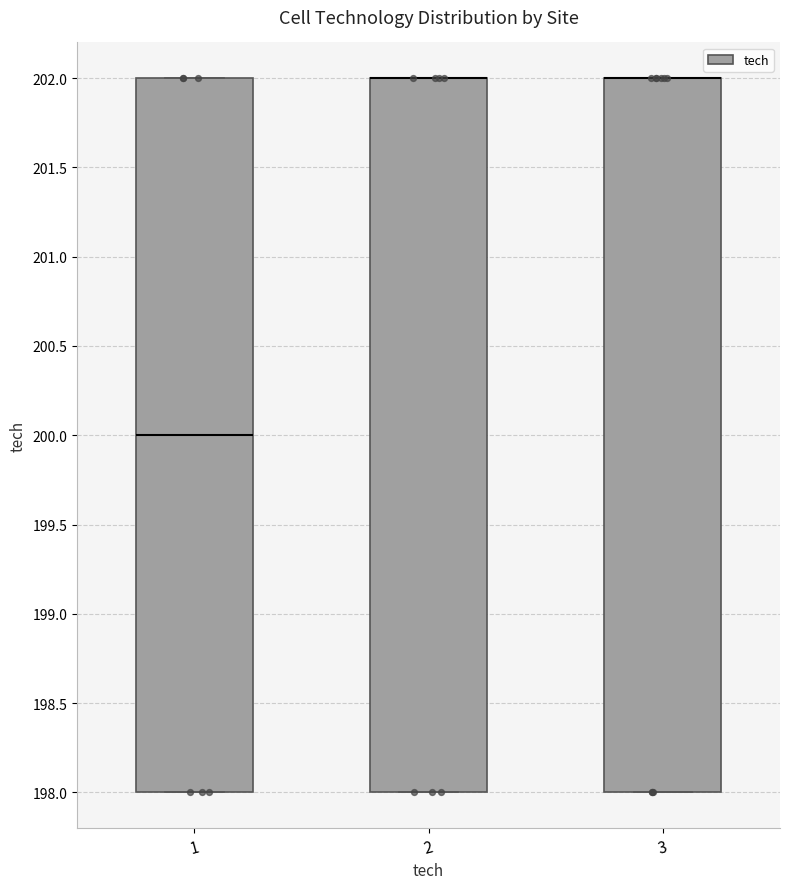

Reading left to right, read every box against the y-axis: the position of its median line, the range the box covers, and the ends of its whiskers. The values are not printed on the chart, so give them approximately, as read against the axis.

1: median 200, box 198 to 202, whiskers 198 to 202
2: median 202 (drawn on the box's upper edge), box 198 to 202, whiskers 198 to 202
3: median 202 (drawn on the box's upper edge), box 198 to 202, whiskers 198 to 202